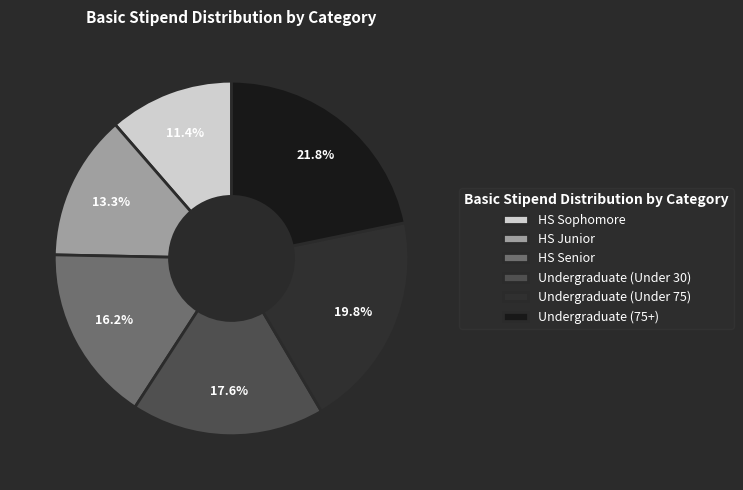

To the nearest percent, what percentage of the pie is Undergraduate (Under 30)?

18%